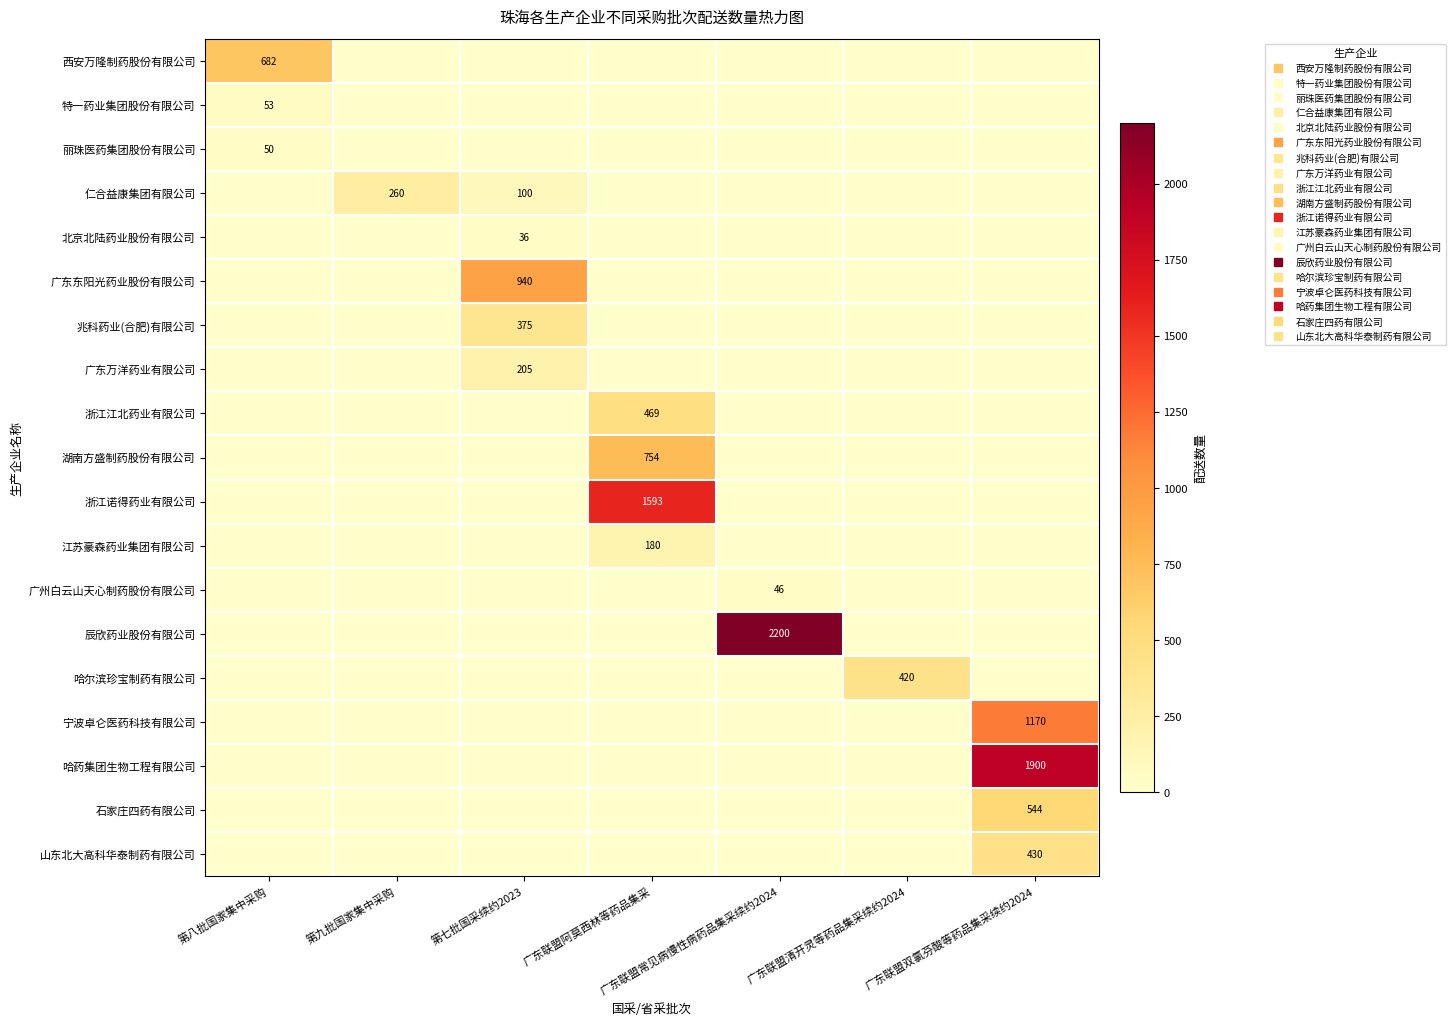

The 北京北陆药业股份有限公司 series shows 12 at 第八批国家集中采购. True or false?

False